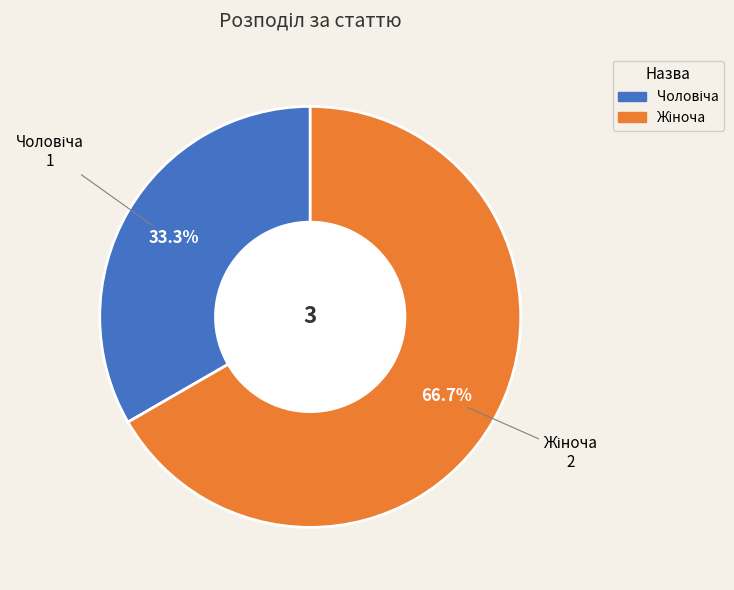

Is there any slice that represents more than half of the pie?

Yes